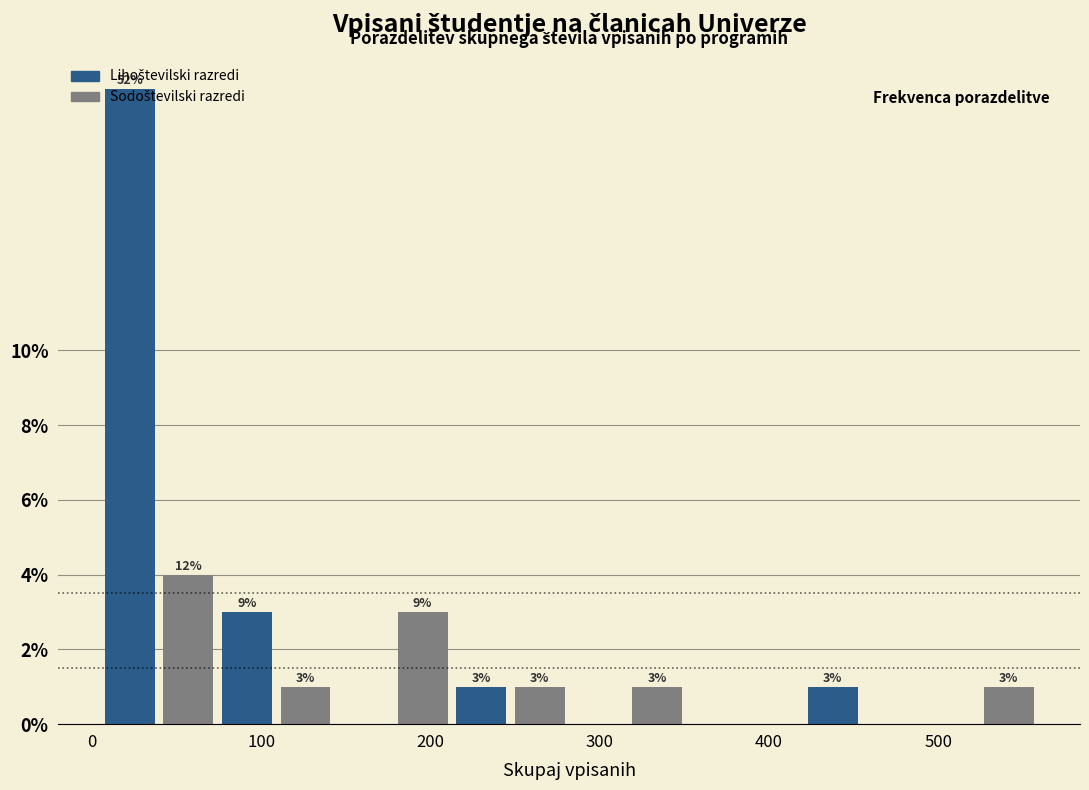

Read against the x-axis, roughly where is the centre of the tallest bar?

20